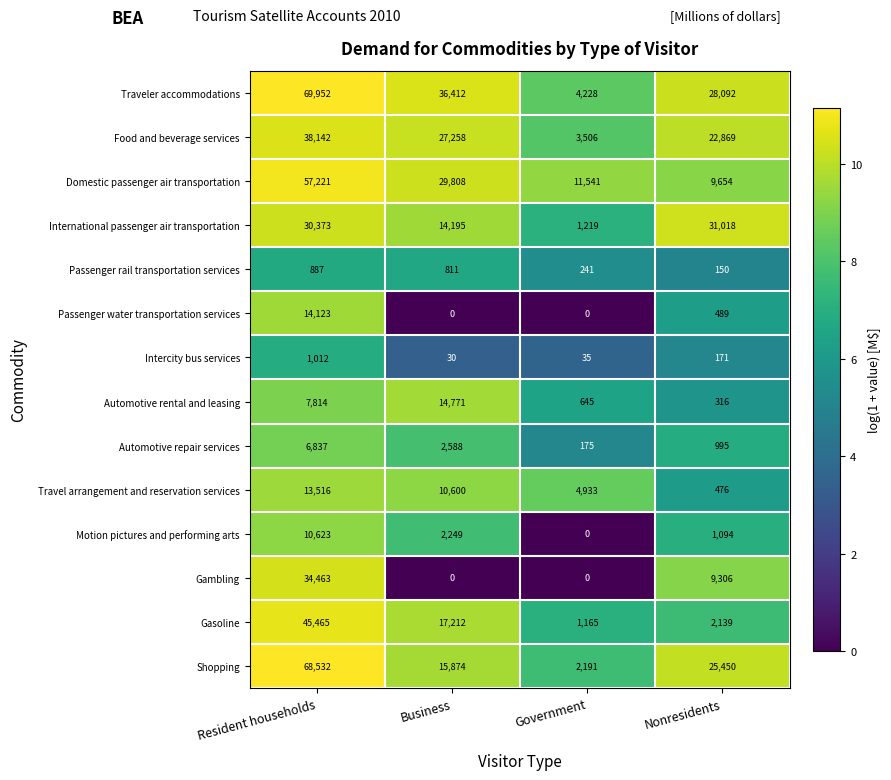

Between Resident households and Business, which series saw the biggest shift?

Shopping